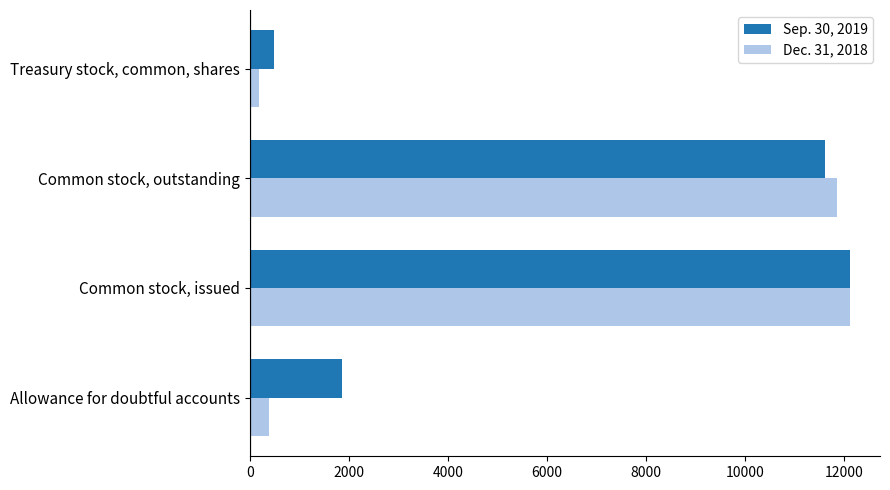

The value of Dec. 31, 2018 at Allowance for doubtful accounts is 394. True or false?

True